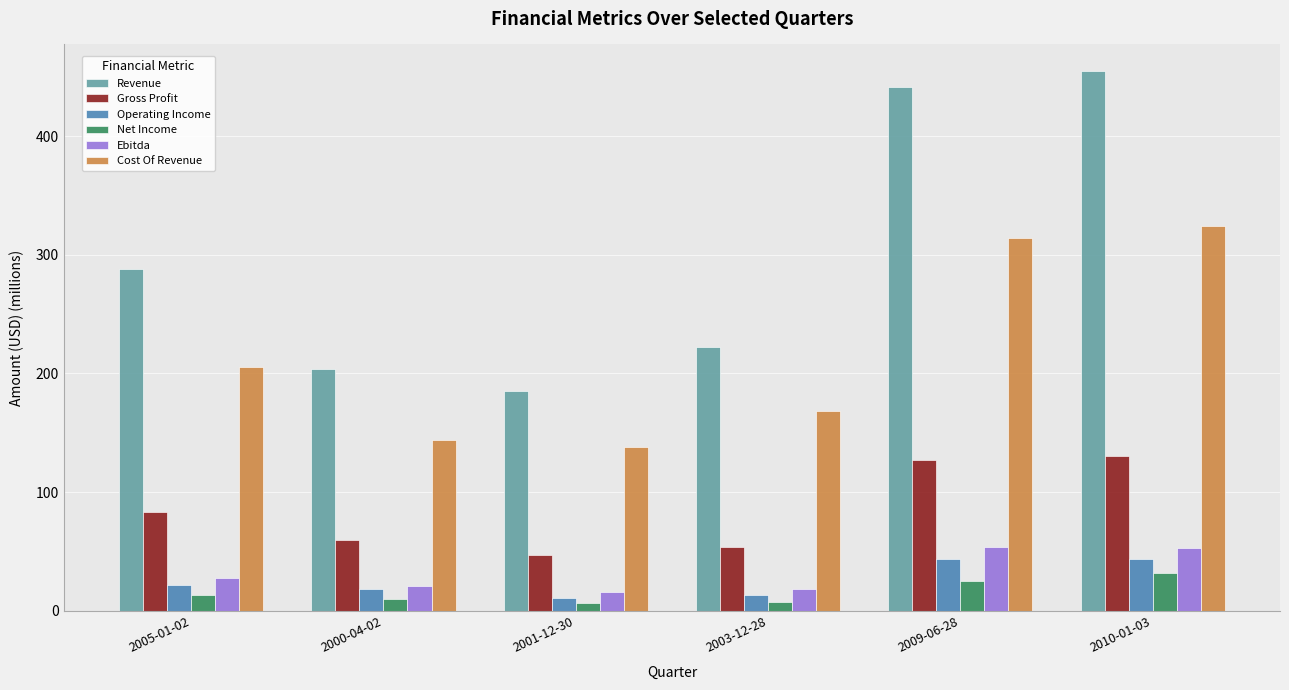

The value of Revenue at 2003-12-28 is 222.4. True or false?

True